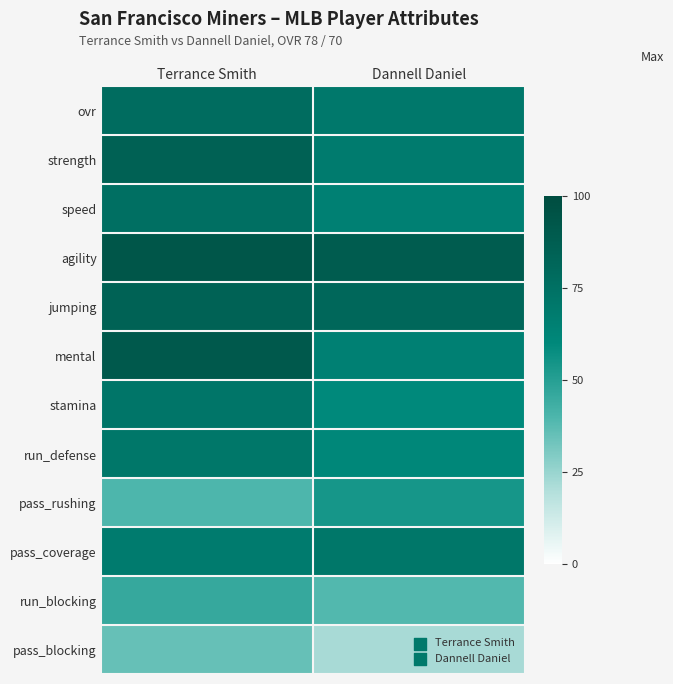

Reading left to right, transcribe all the data shown in this chart.

ovr: Terrance Smith=78	Dannell Daniel=70
strength: Terrance Smith=85	Dannell Daniel=68
speed: Terrance Smith=76	Dannell Daniel=65
agility: Terrance Smith=93	Dannell Daniel=89
jumping: Terrance Smith=84	Dannell Daniel=81
mental: Terrance Smith=91	Dannell Daniel=65
stamina: Terrance Smith=72	Dannell Daniel=60
run_defense: Terrance Smith=71	Dannell Daniel=61
pass_rushing: Terrance Smith=40	Dannell Daniel=54
pass_coverage: Terrance Smith=68	Dannell Daniel=71
run_blocking: Terrance Smith=46	Dannell Daniel=39
pass_blocking: Terrance Smith=35	Dannell Daniel=22